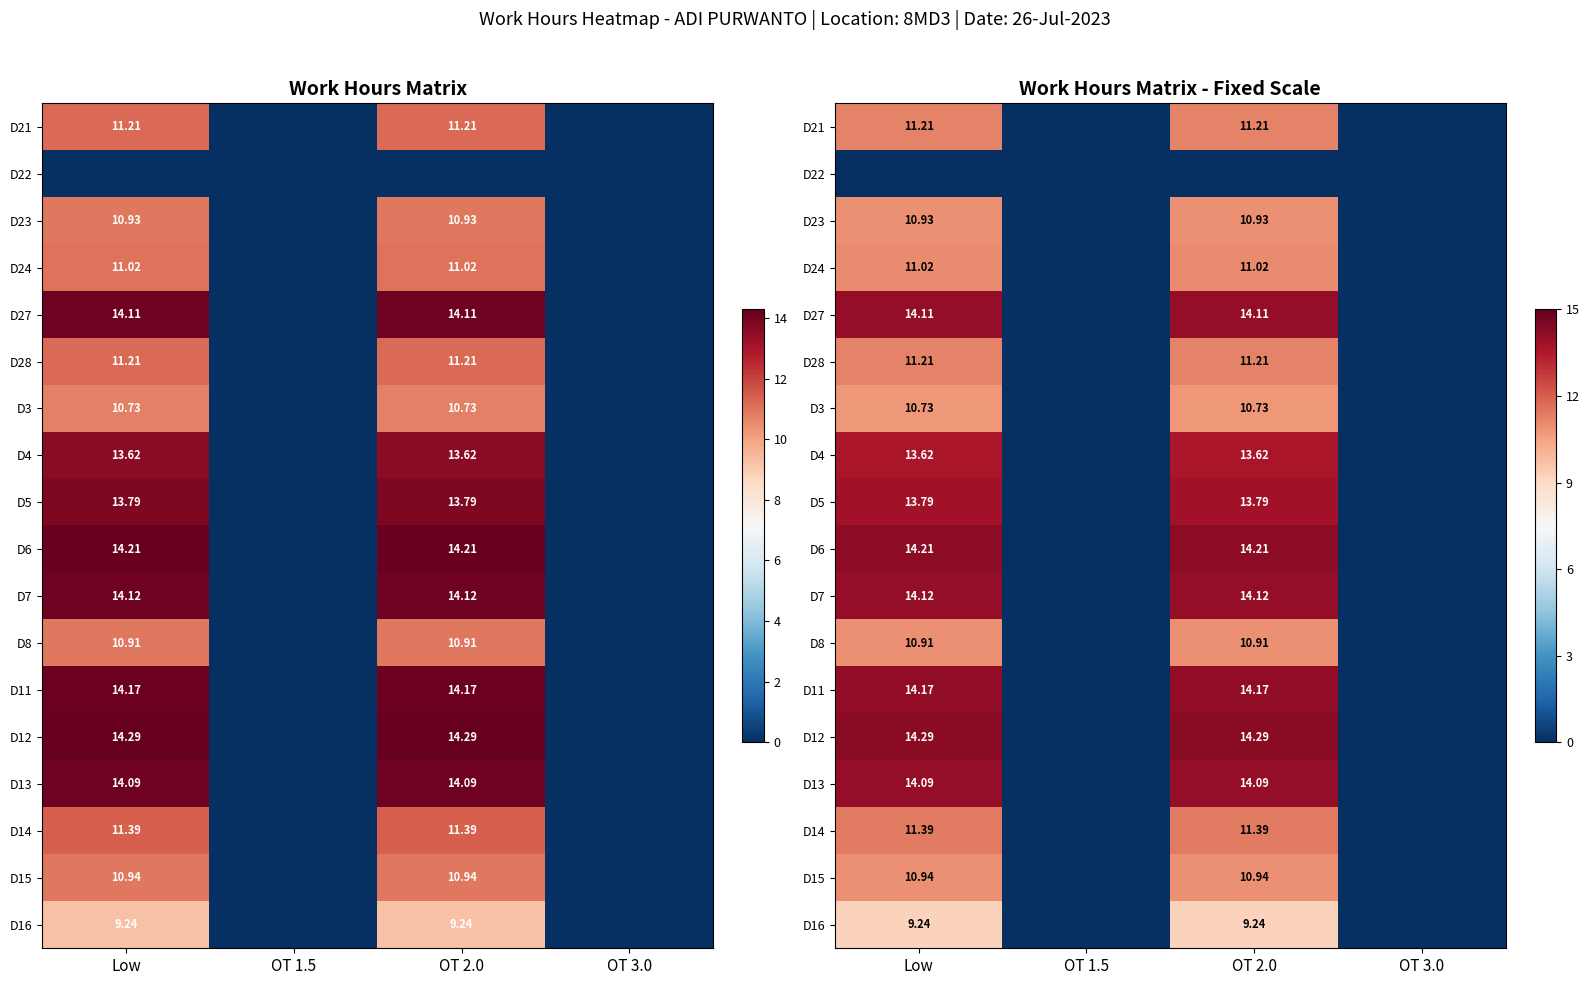

The value of D14 at OT 2.0 is 5.7. True or false?

False